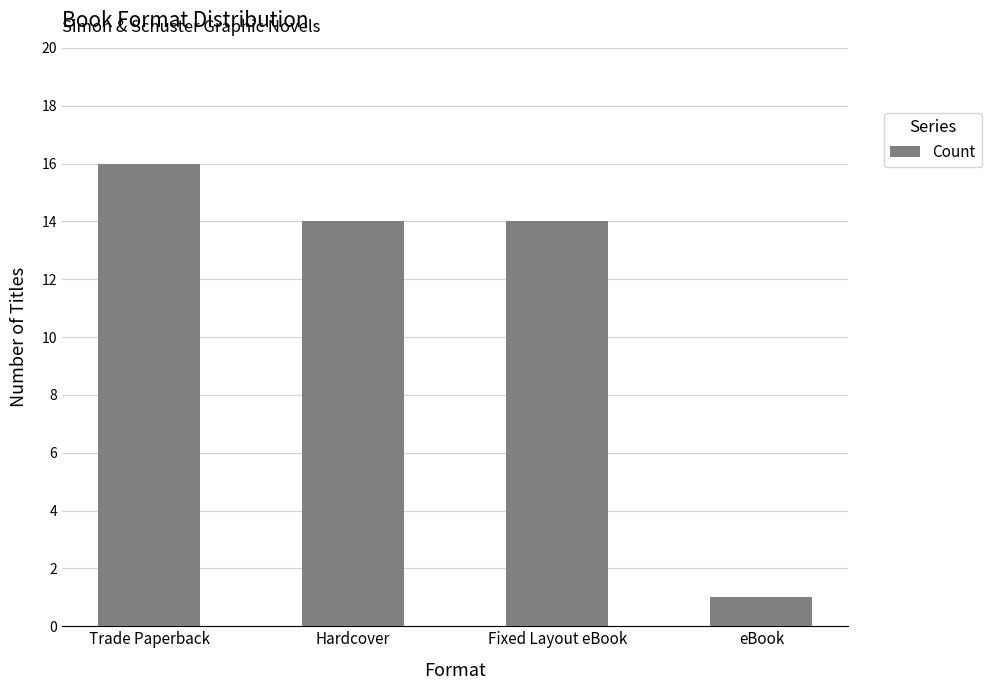

How many distinct data groups are displayed?

1